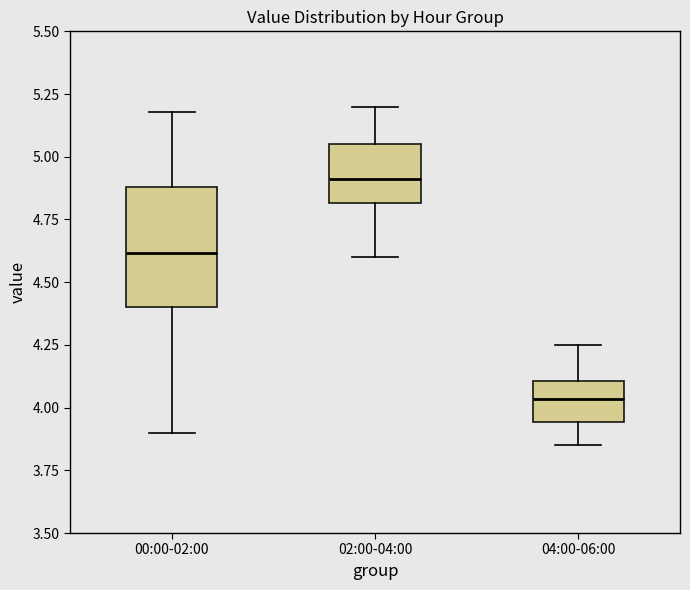

Reading left to right, transcribe this box plot: for each box, give where its median line is, the range the box spans, and where its two whiskers end, as read against the y-axis. The values are not printed on the chart, so give them approximately, as read against the axis.

00:00-02:00: median 4.60, box 4.40 to 4.90, whiskers 3.90 to 5.20
02:00-04:00: median 4.90, box 4.80 to 5.05, whiskers 4.60 to 5.20
04:00-06:00: median 4.05, box 3.95 to 4.10, whiskers 3.85 to 4.25